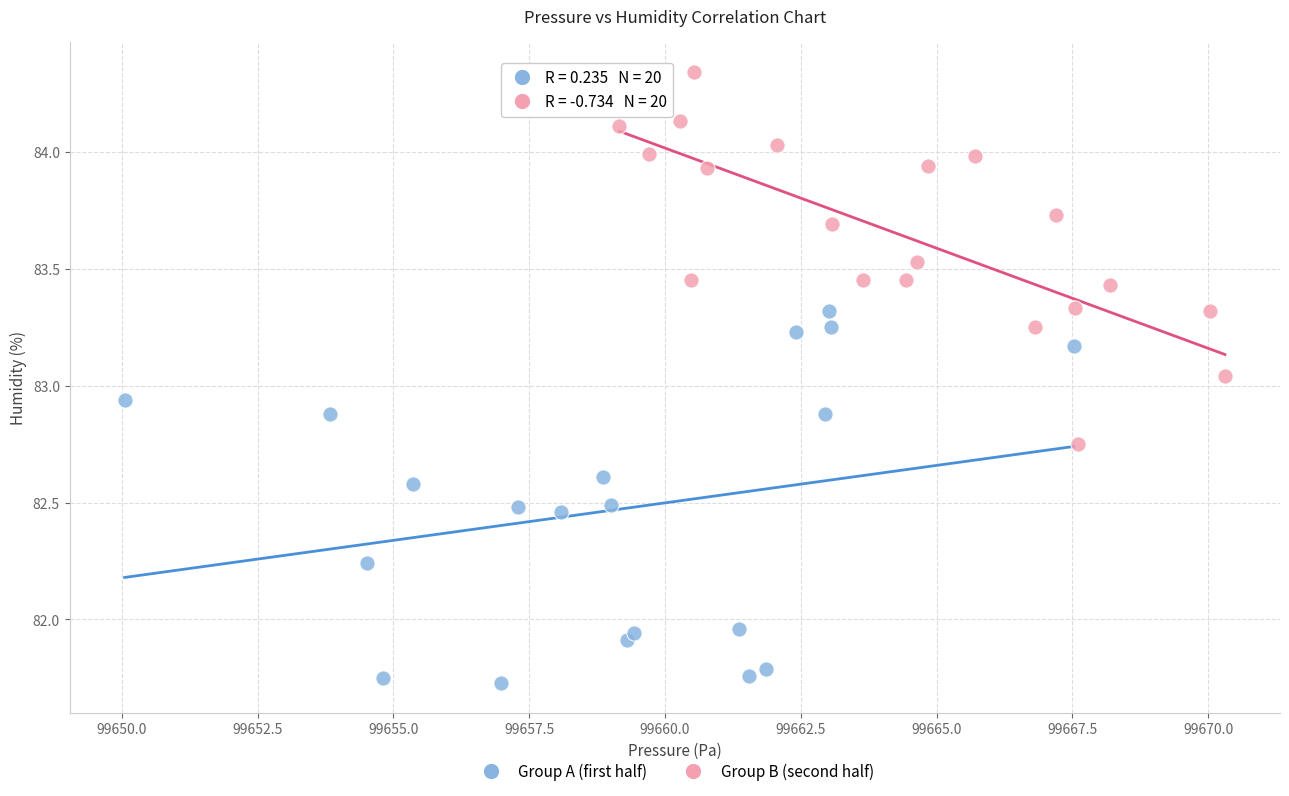

Which series reaches the maximum Y coordinate?

Group B (second half)